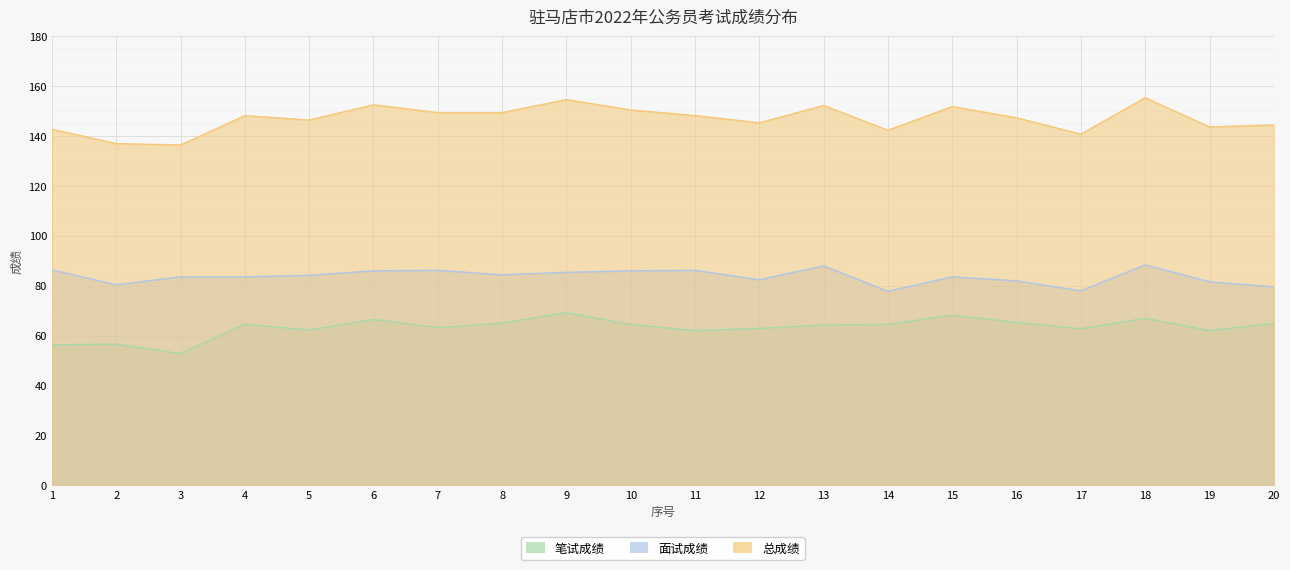

What is the smallest value displayed?

52.8